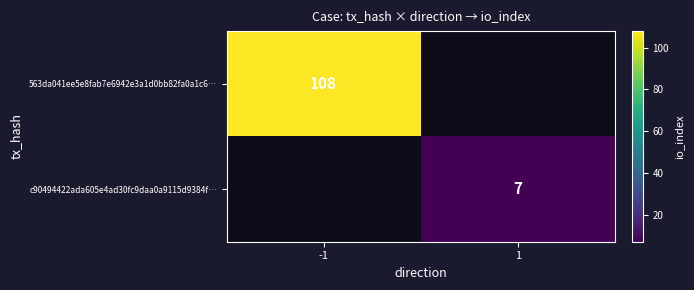

What is the greatest value displayed?

108.0